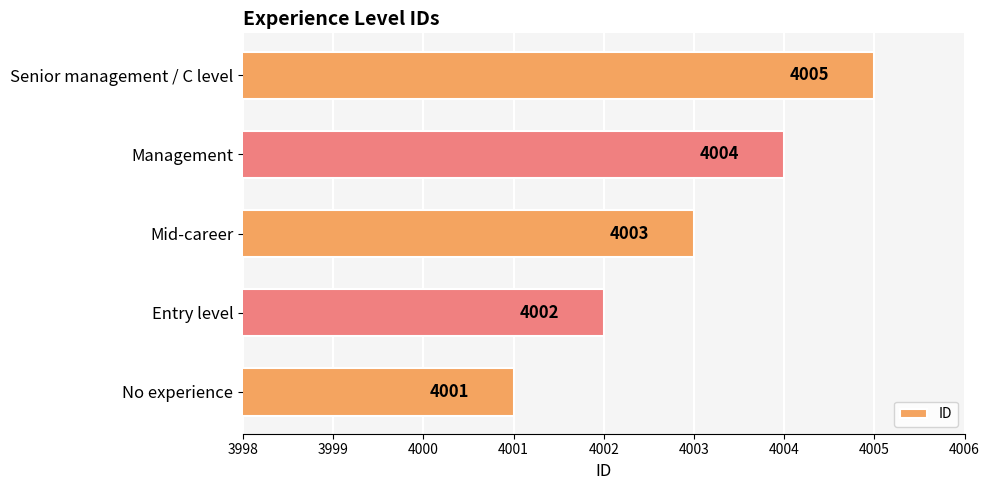

How many categories are shown in the chart?

5